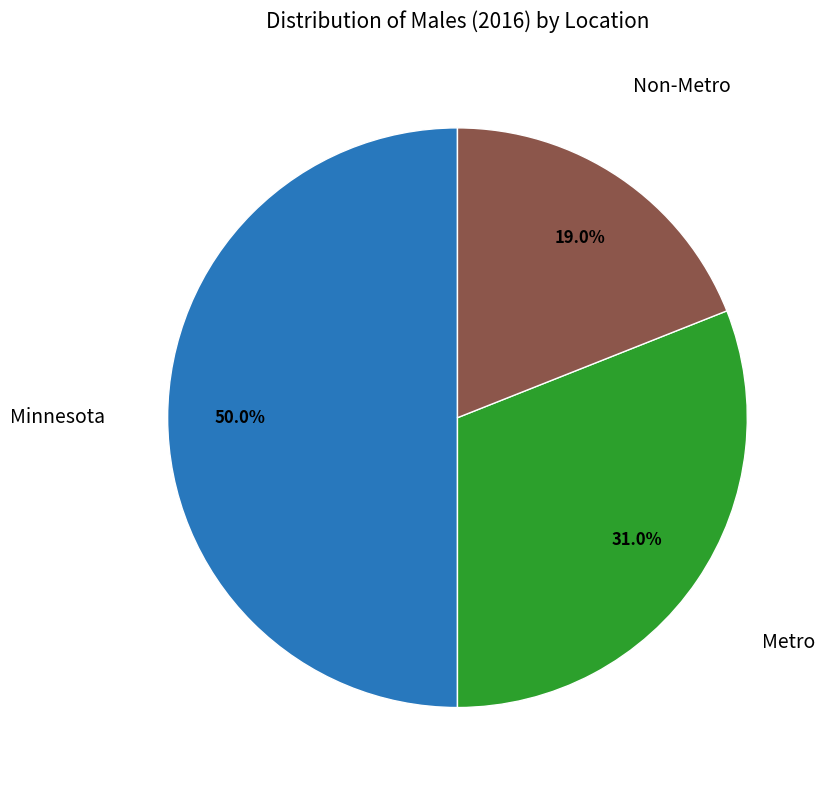

How many slices are in this pie chart?

3